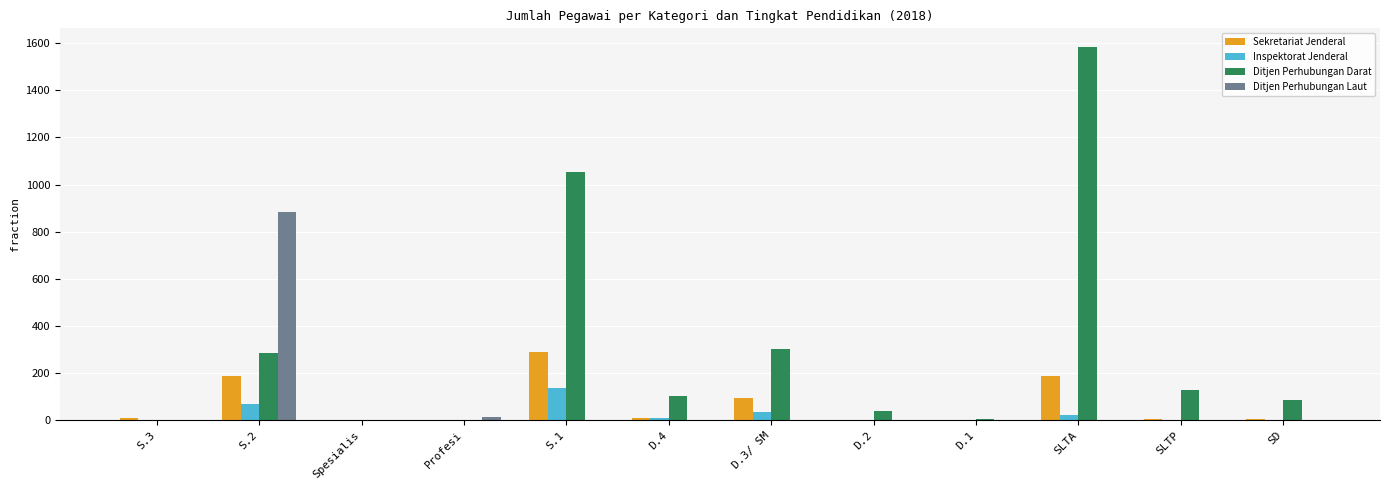

Between D.2 and SD, which series saw the biggest shift?

Ditjen Perhubungan Darat